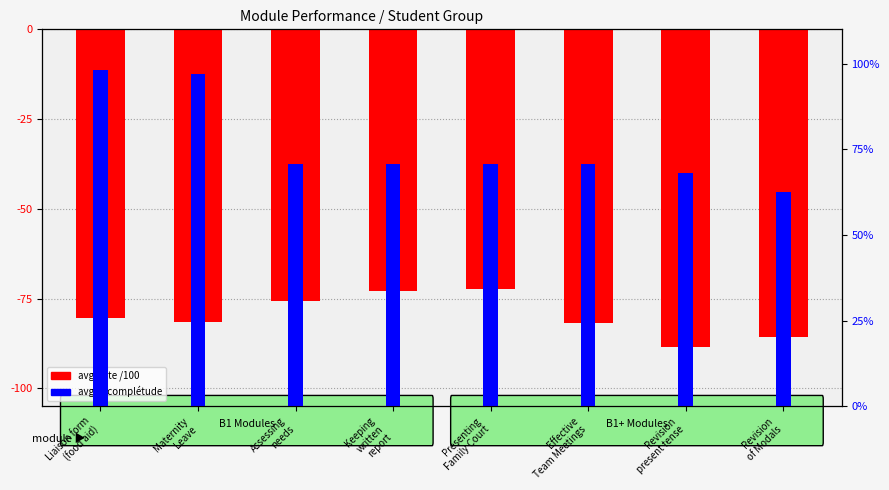

Which label corresponds to the largest value in the chart?

Liaison form
(food aid)